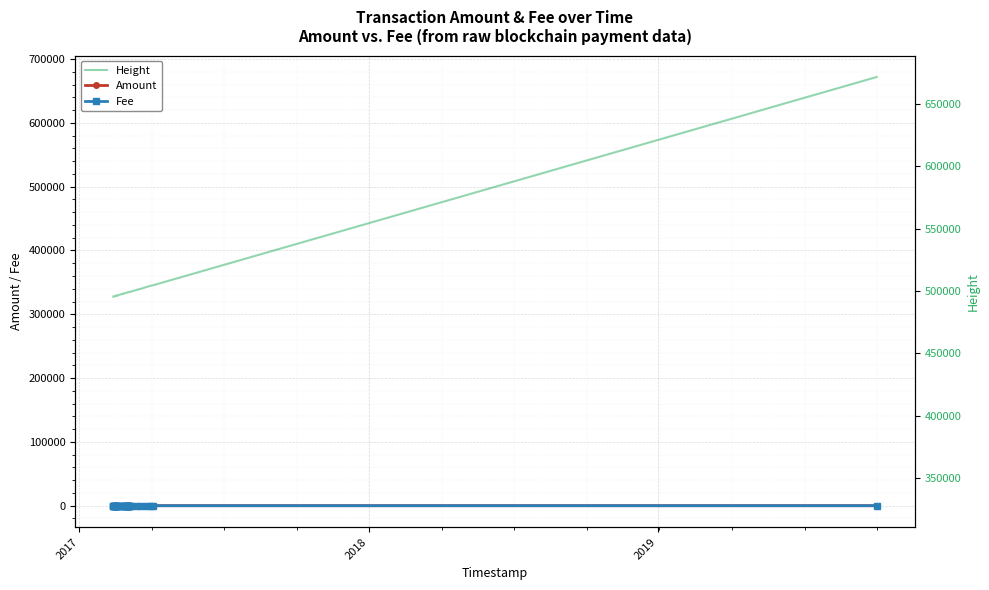

How many distinct data groups are displayed?

3